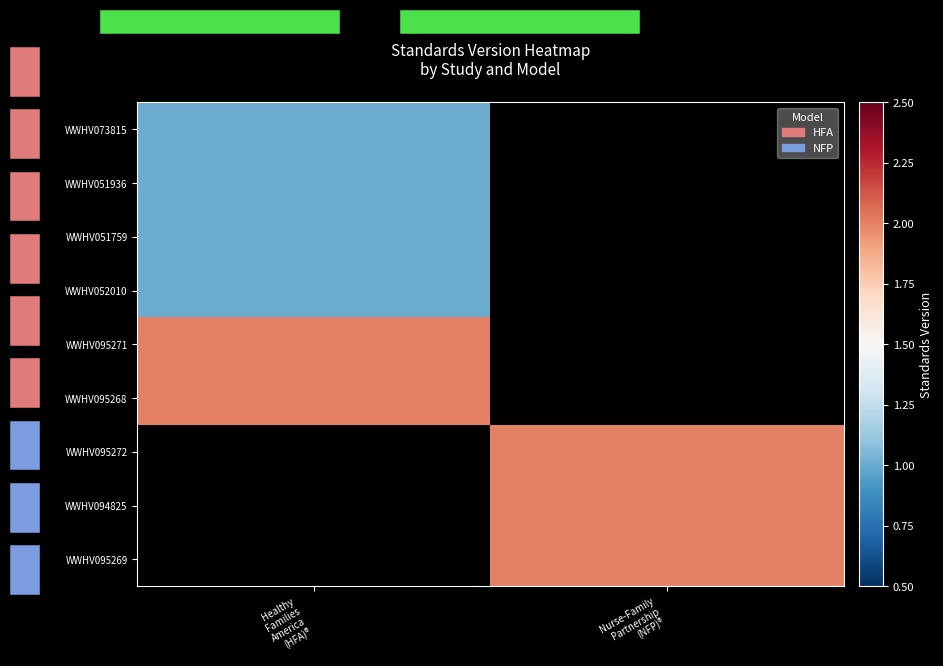

At which label is WWHV051936 closest to 1?

Healthy Families America (HFA)®